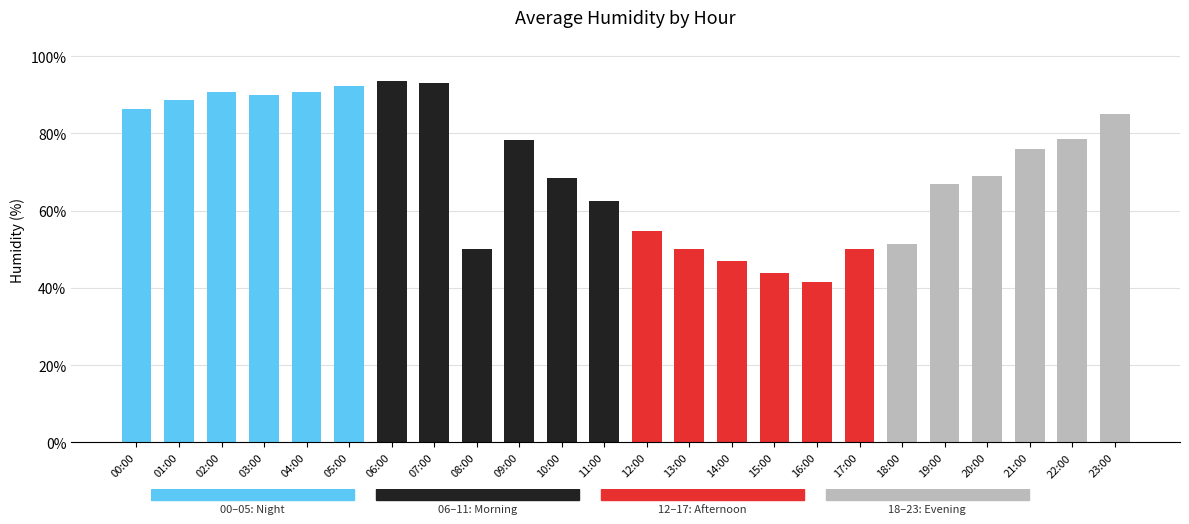

What is the greatest value displayed?

93.5